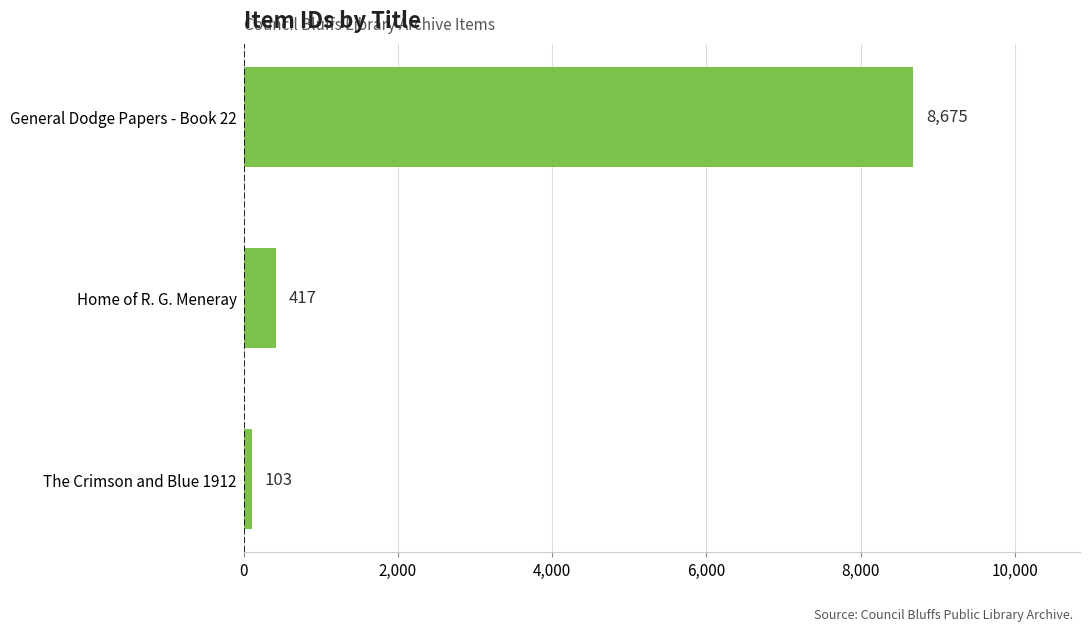

Reading top to bottom, list all the values displayed in this chart.

8675	417	103